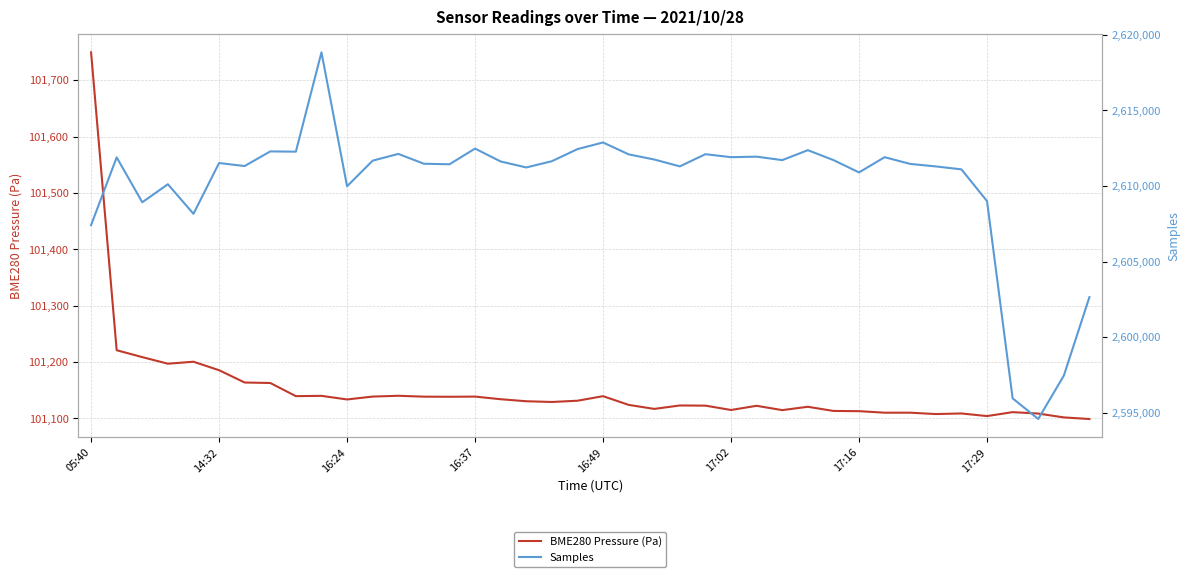

Is it true that BME280 Pressure (Pa) equals 101104.3 at 17:29?

True